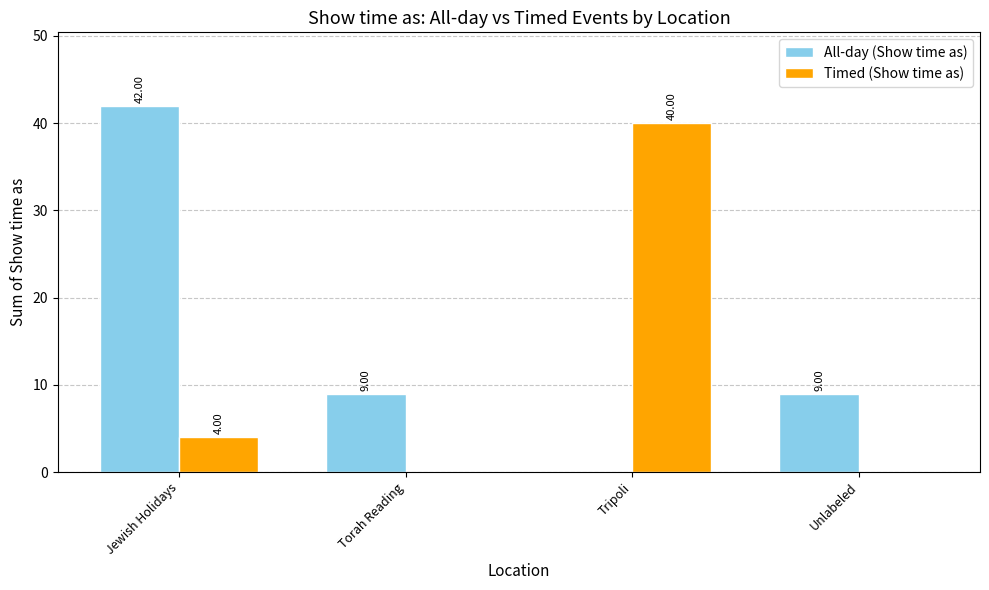

At which label is Timed (Show time as) closest to 20?

Jewish Holidays